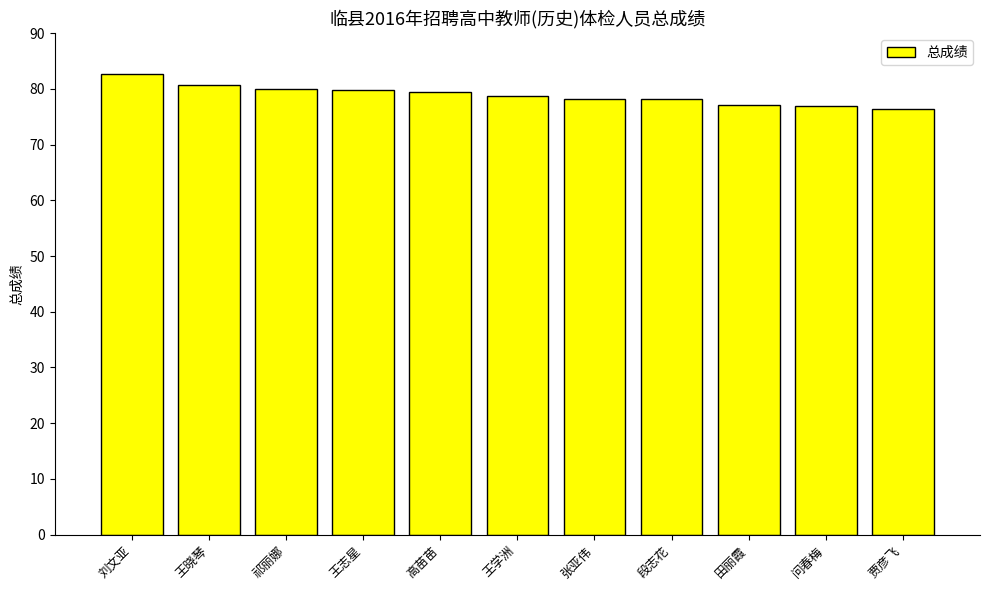

What is the difference between the maximum and minimum values?

6.3